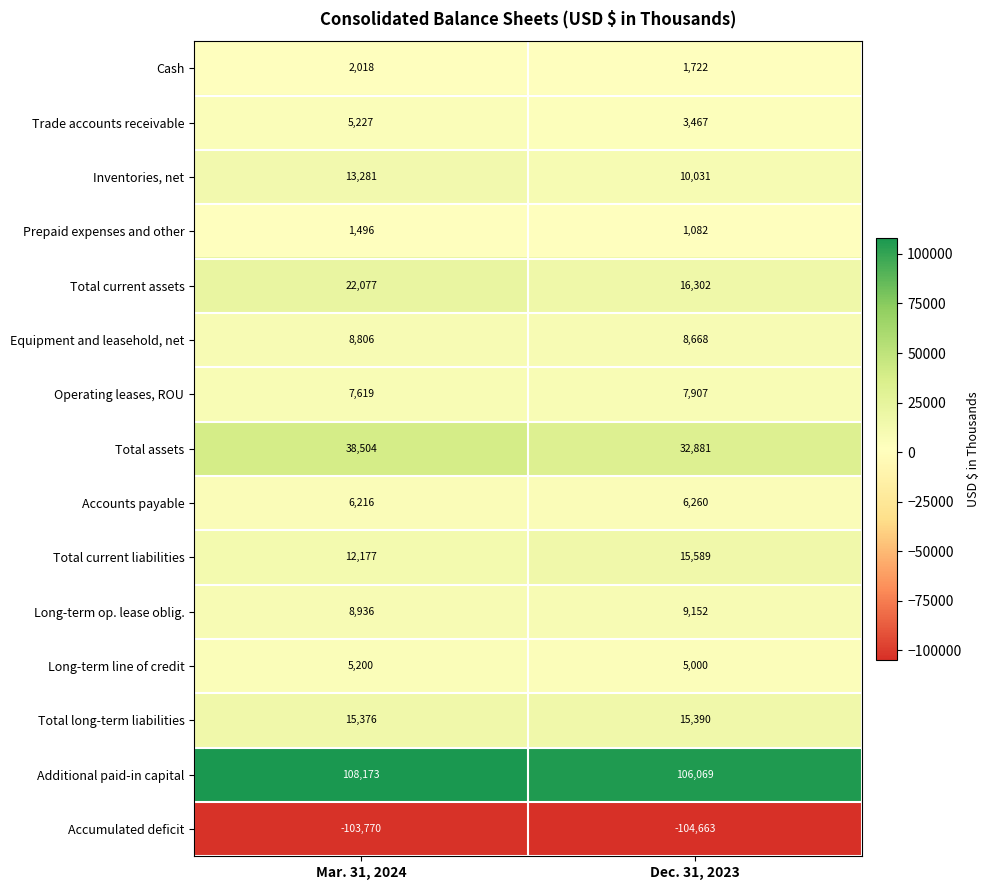

Which category has the highest value across all series?

Mar. 31, 2024